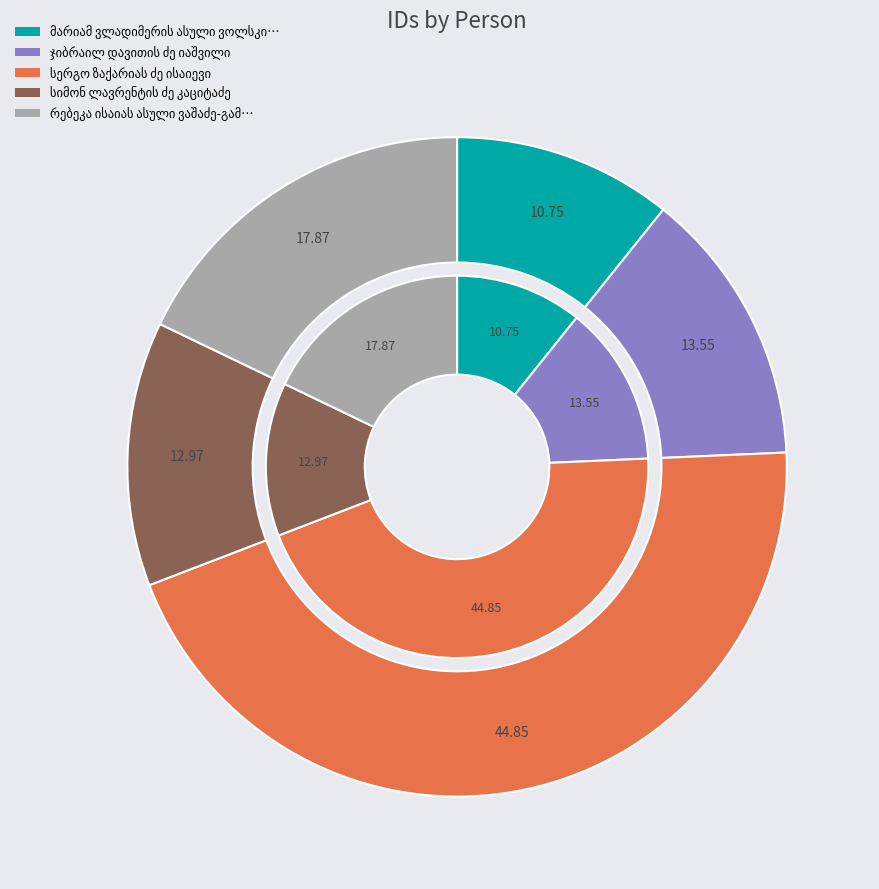

Does რებეკა ისაიას ასული ვაშაძე-გამსახურდია represent more than half of the total?

No